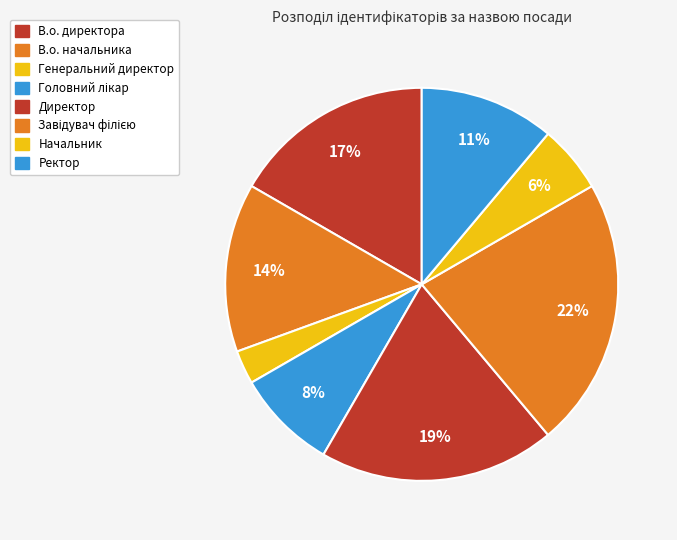

To the nearest percent, what is the difference between the Директор and Ректор slice percentages?

8%